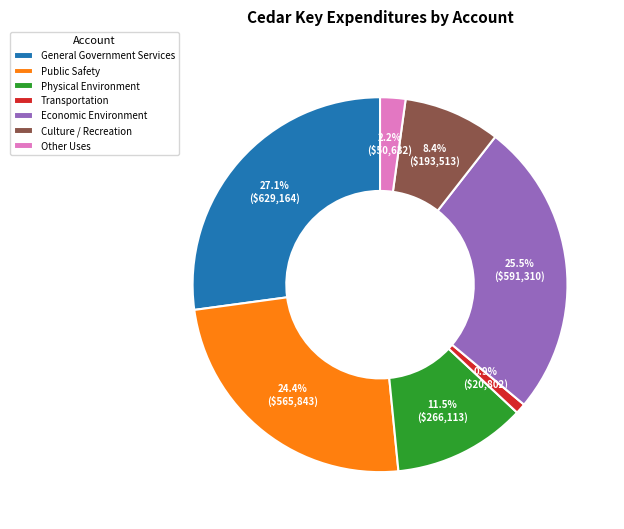

To the nearest percent, what percentage of the pie is General Government Services?

27%